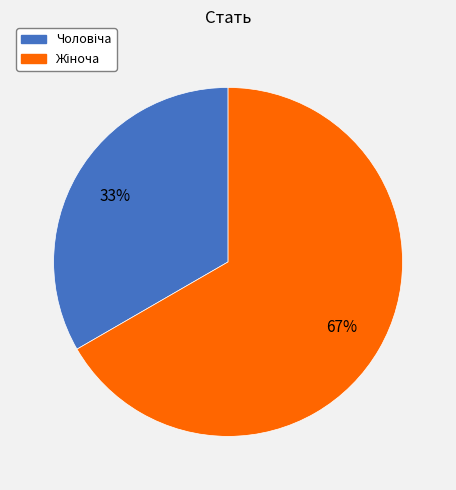

To the nearest percent, what is the average slice percentage?

50%